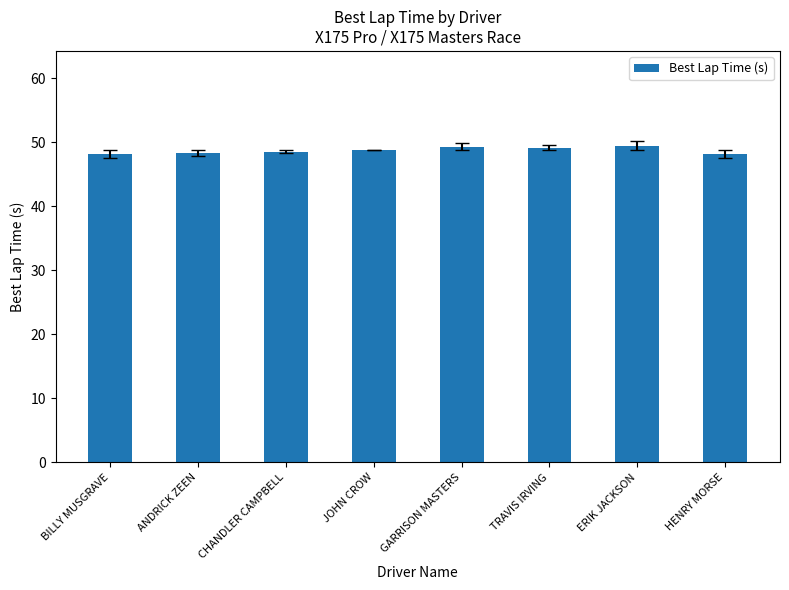

Approximately how many times larger is the value at ERIK JACKSON compared to CHANDLER CAMPBELL?

1.0